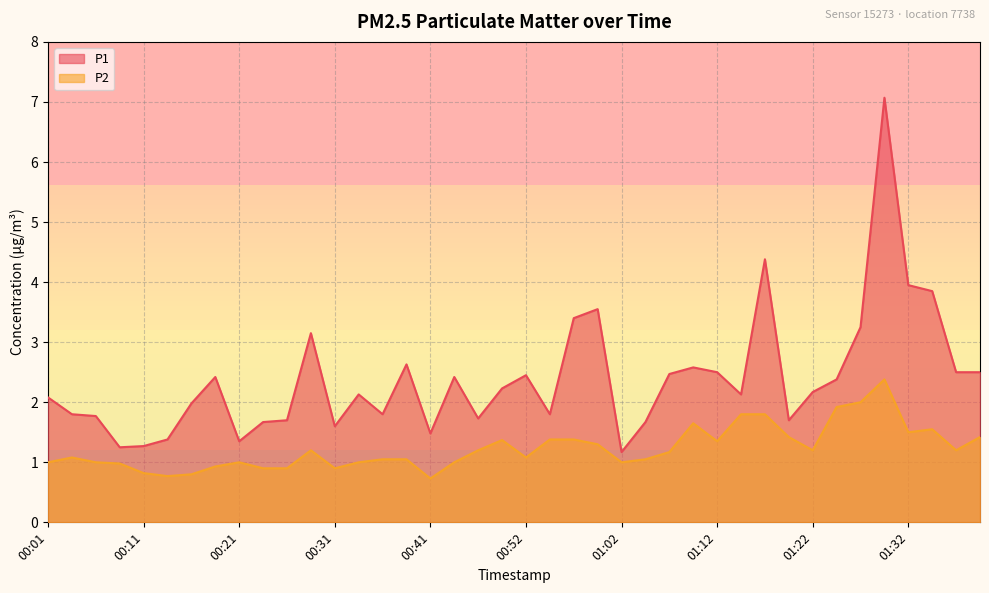

Between 01:12 and 00:44, which is larger?

01:12